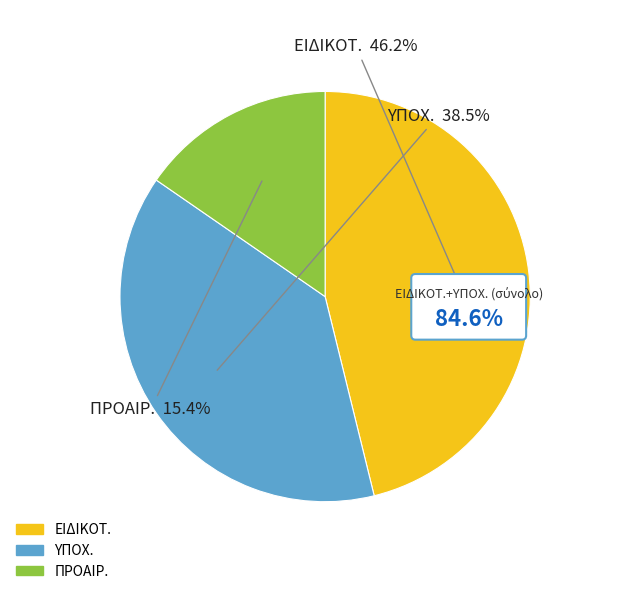

To the nearest percent, what percentage of the pie is ΕΙΔΙΚΟΤ.?

46%